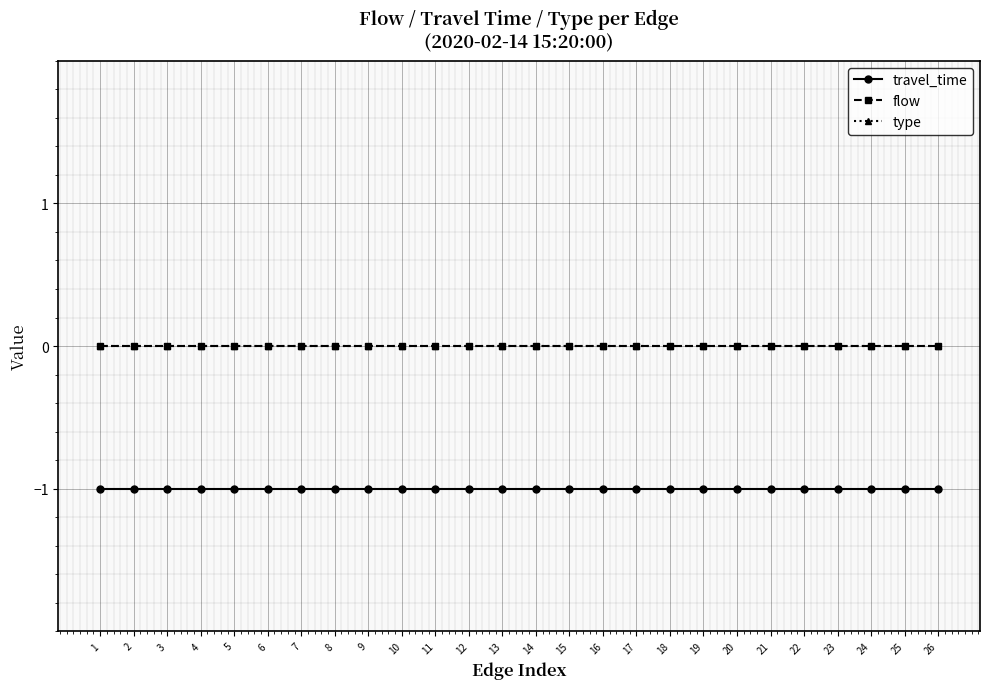

Which series has the largest range (max minus min)?

travel_time